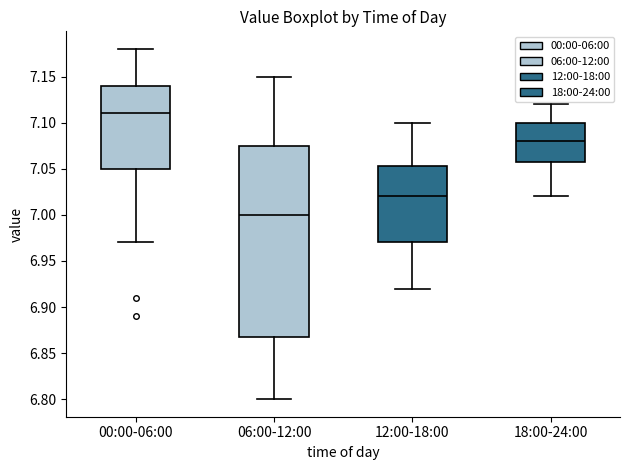

Reading left to right, read every box against the y-axis: the position of its median line, the range the box covers, and the ends of its whiskers. The values are not printed on the chart, so give them approximately, as read against the axis.

00:00-06:00: median 7.110, box 7.050 to 7.140, whiskers 6.970 to 7.180
06:00-12:00: median 7.000, box 6.870 to 7.075, whiskers 6.800 to 7.150
12:00-18:00: median 7.020, box 6.970 to 7.055, whiskers 6.920 to 7.100
18:00-24:00: median 7.080, box 7.060 to 7.100, whiskers 7.020 to 7.120